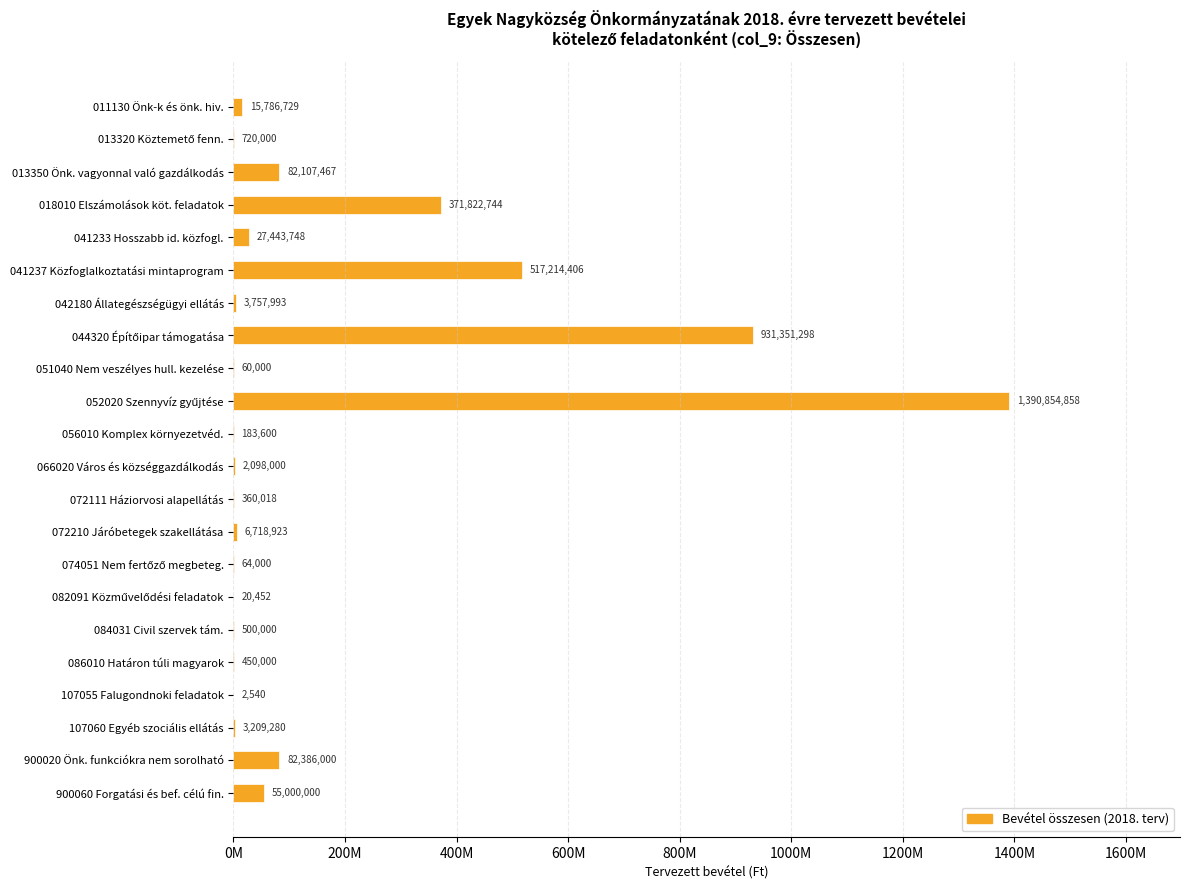

At which label is the value closest to 695428699?

041237 Közfoglalkoztatási mintaprogram